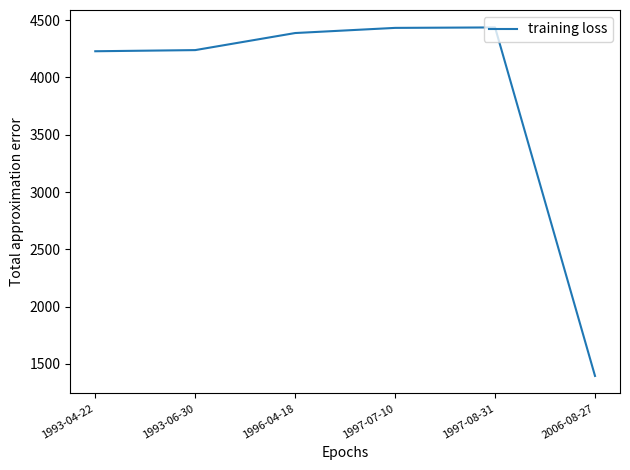

Does the chart display data point markers on the line(s)?

No